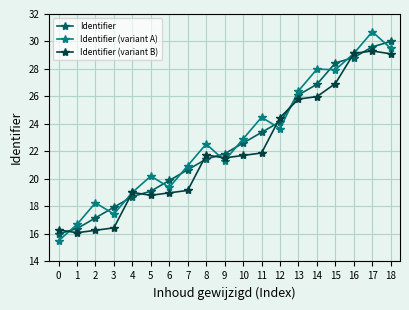

What is the sum of all Identifier (variant B) values?

418.7